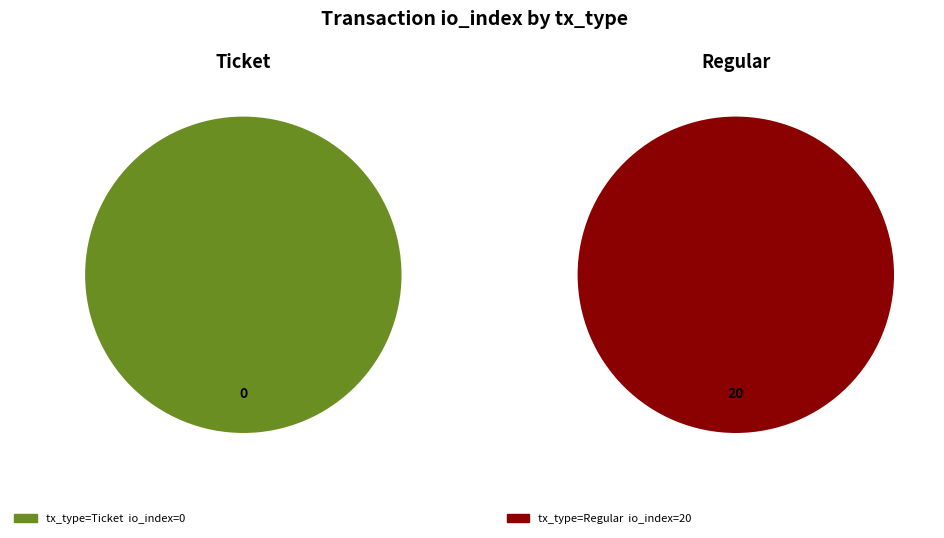

To the nearest percent, what is the difference between the largest and smallest slice percentages?

100%